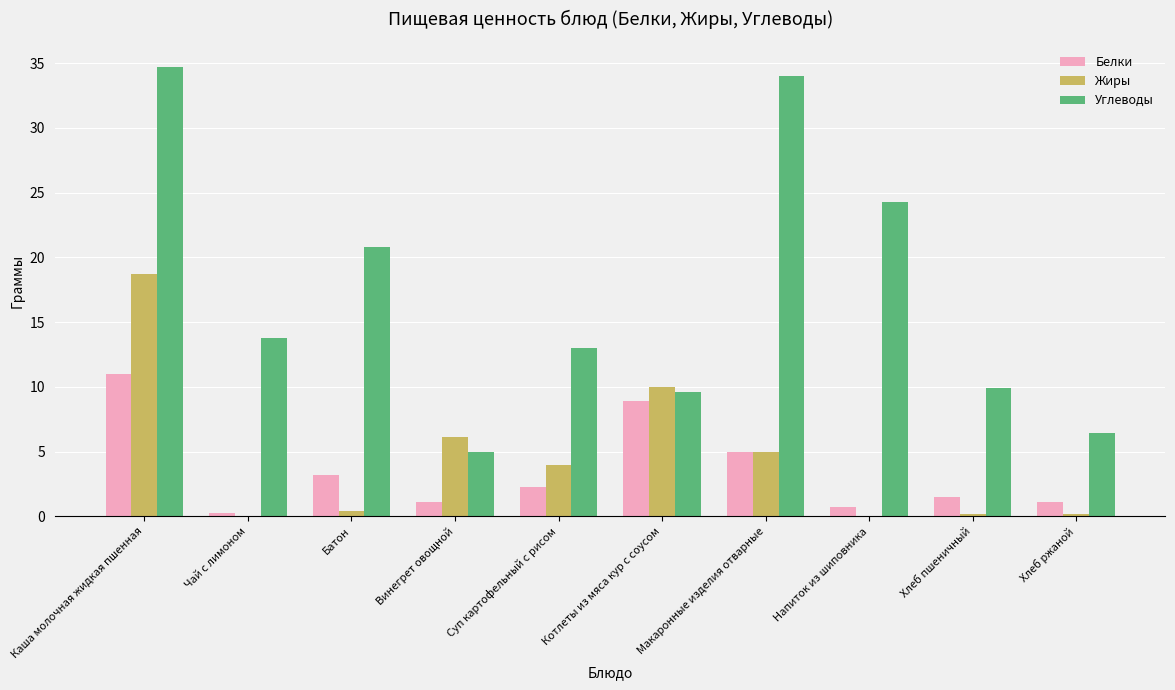

How many categories are shown in the chart?

10